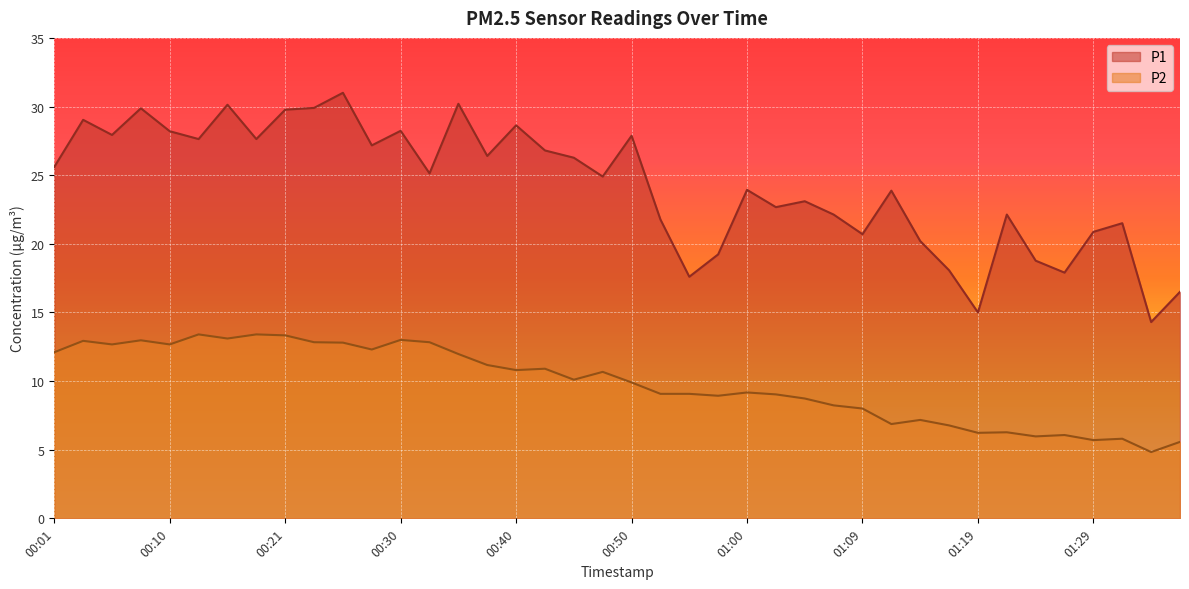

How many data points in P1 are above 25?

20